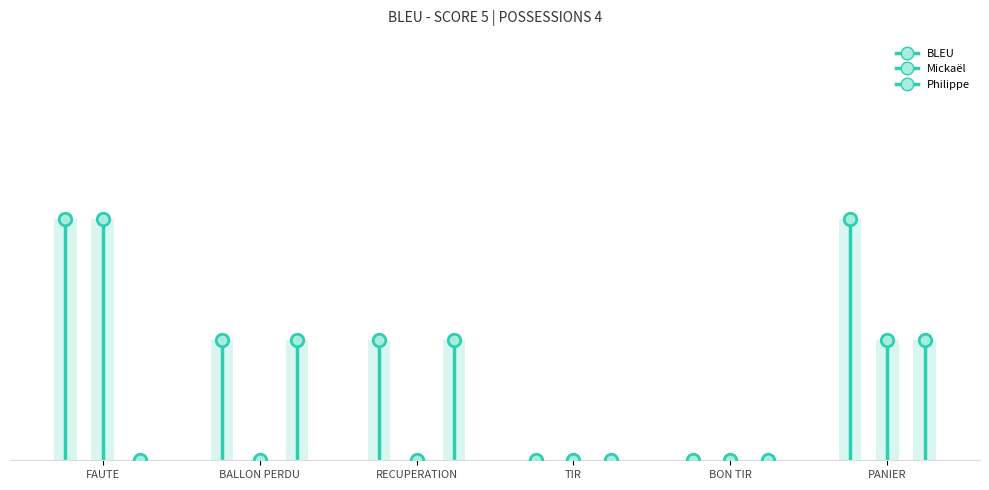

List the labels in order of Mickaël value, largest first.

FAUTE, PANIER, BALLON PERDU, RECUPERATION, TIR, BON TIR